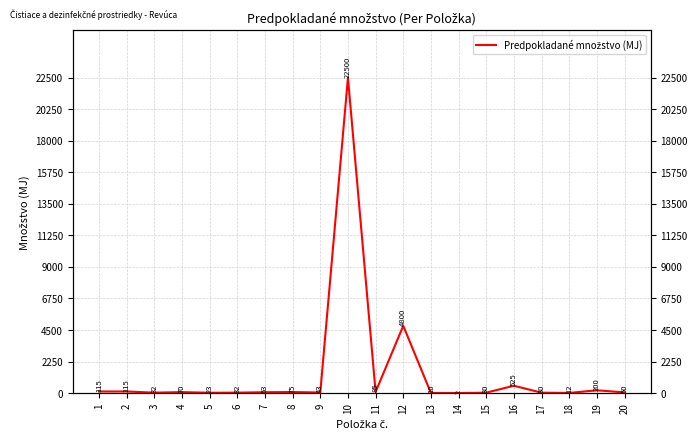

Reading left to right, transcribe all the data shown in this chart.

1=115	2=115	3=32	4=70	5=23	6=32	7=63	8=75	9=43	10=22500	11=85	12=4800	13=10	14=2	15=30	16=525	17=30	18=12	19=200	20=50